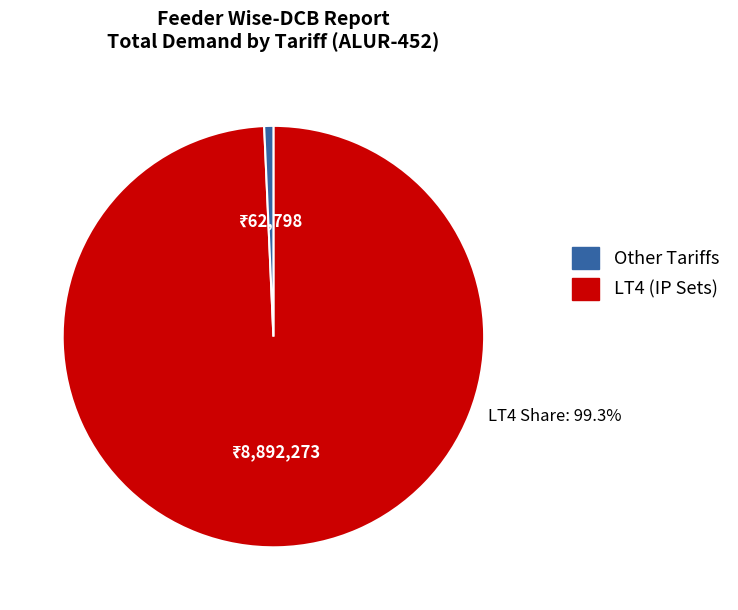

Is there a majority slice in this chart?

Yes